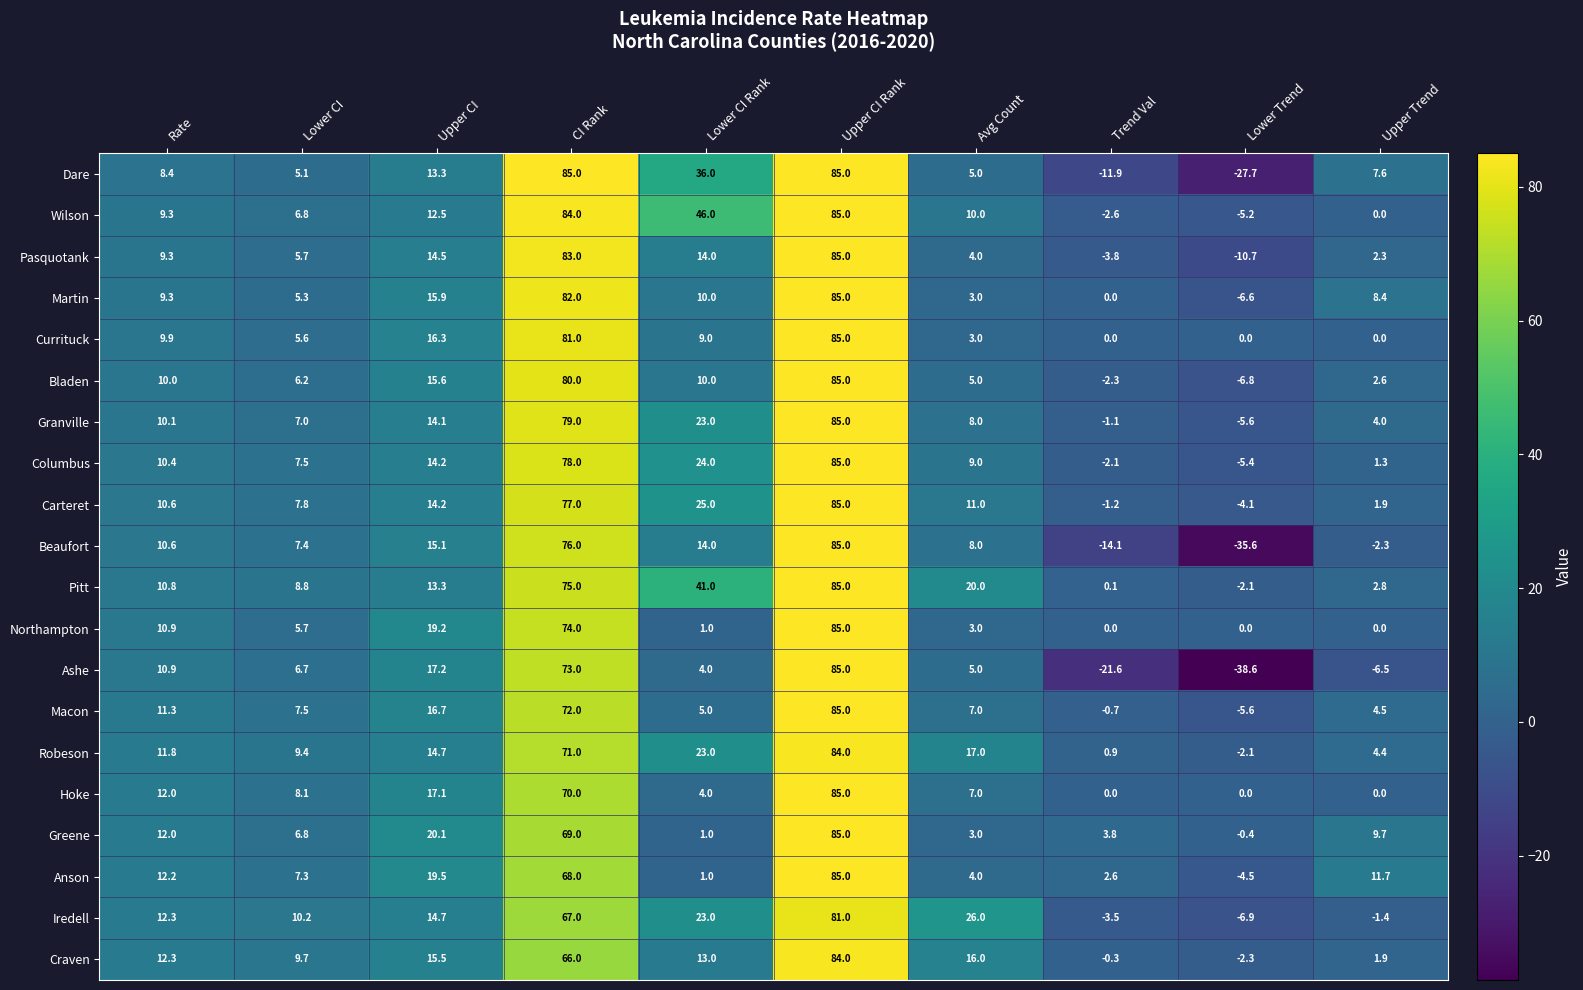

At which category is the sum across all series the highest?

Upper CI Rank